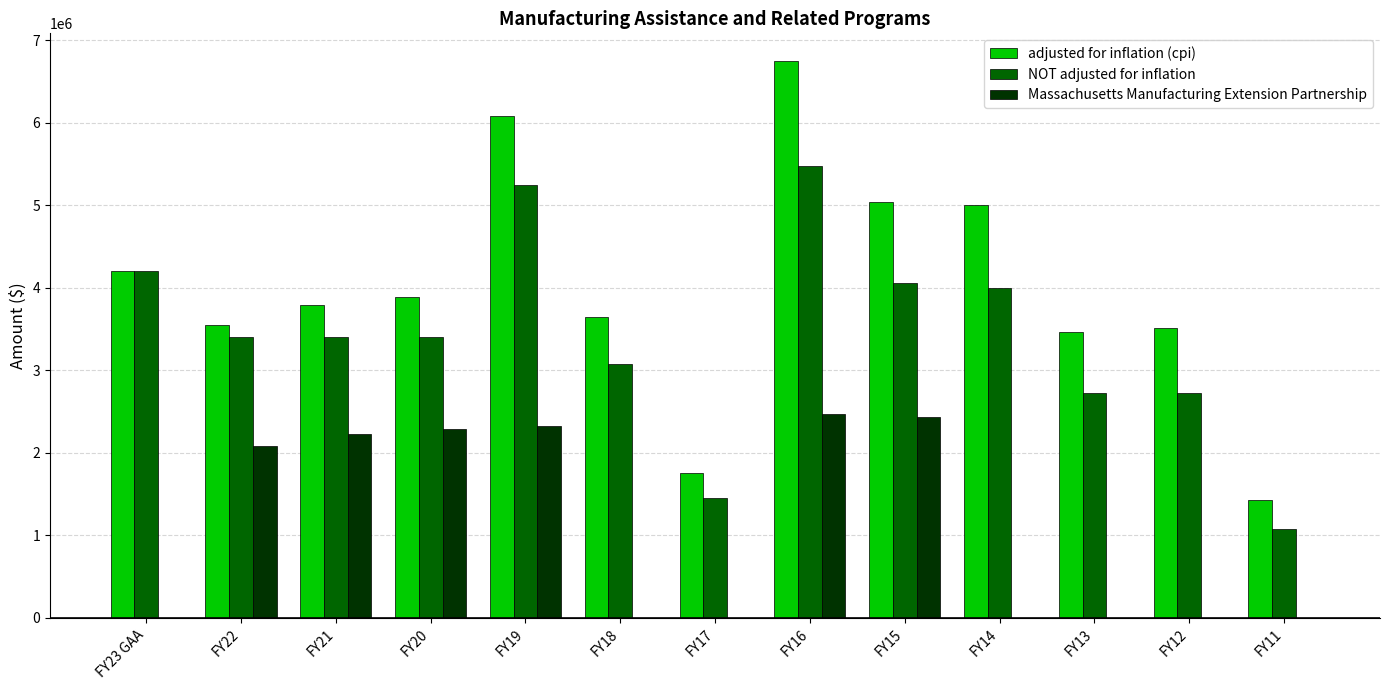

True or false: Massachusetts Manufacturing Extension Partnership has a value of 2466179 at FY16.

True